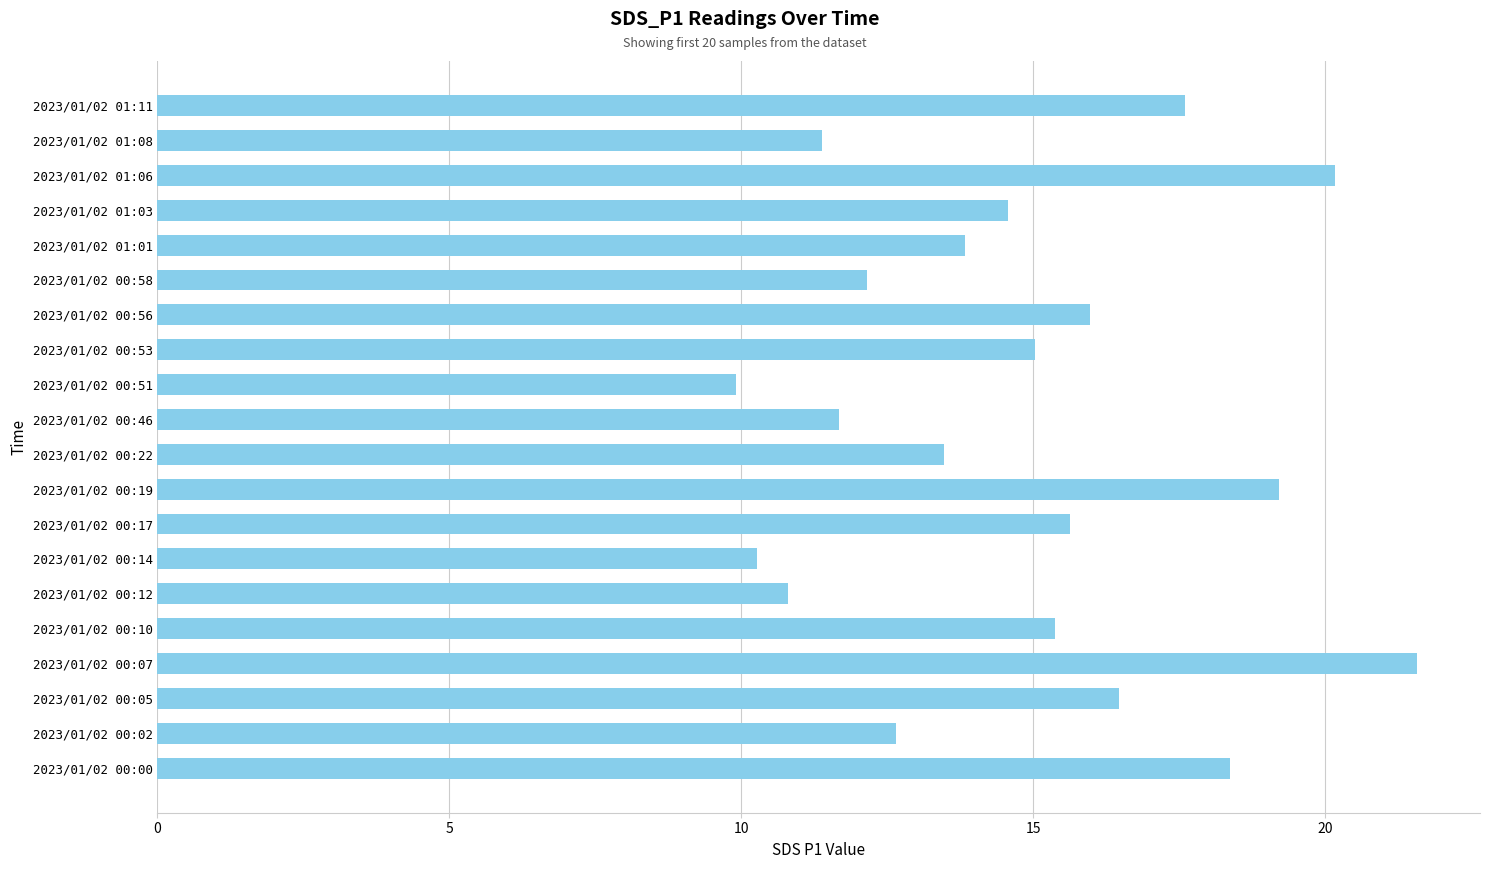

Reading top to bottom, transcribe all the data shown in this chart.

2023/01/02 01:11=17.6	2023/01/02 01:08=11.4	2023/01/02 01:06=20.2	2023/01/02 01:03=14.6	2023/01/02 01:01=13.8	2023/01/02 00:58=12.2	2023/01/02 00:56=16.0	2023/01/02 00:53=15.0	2023/01/02 00:51=9.9	2023/01/02 00:46=11.7	2023/01/02 00:22=13.5	2023/01/02 00:19=19.2	2023/01/02 00:17=15.6	2023/01/02 00:14=10.3	2023/01/02 00:12=10.8	2023/01/02 00:10=15.4	2023/01/02 00:07=21.6	2023/01/02 00:05=16.5	2023/01/02 00:02=12.7	2023/01/02 00:00=18.4